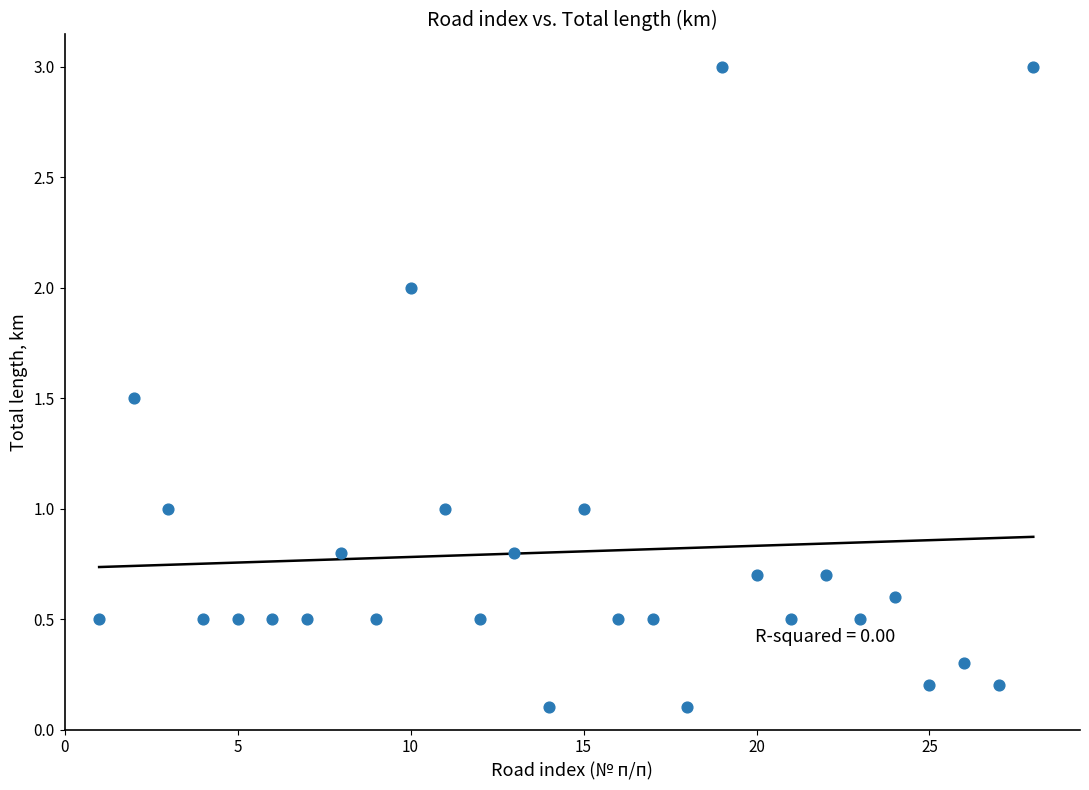

What is the range of X values (max minus min)?

27.0